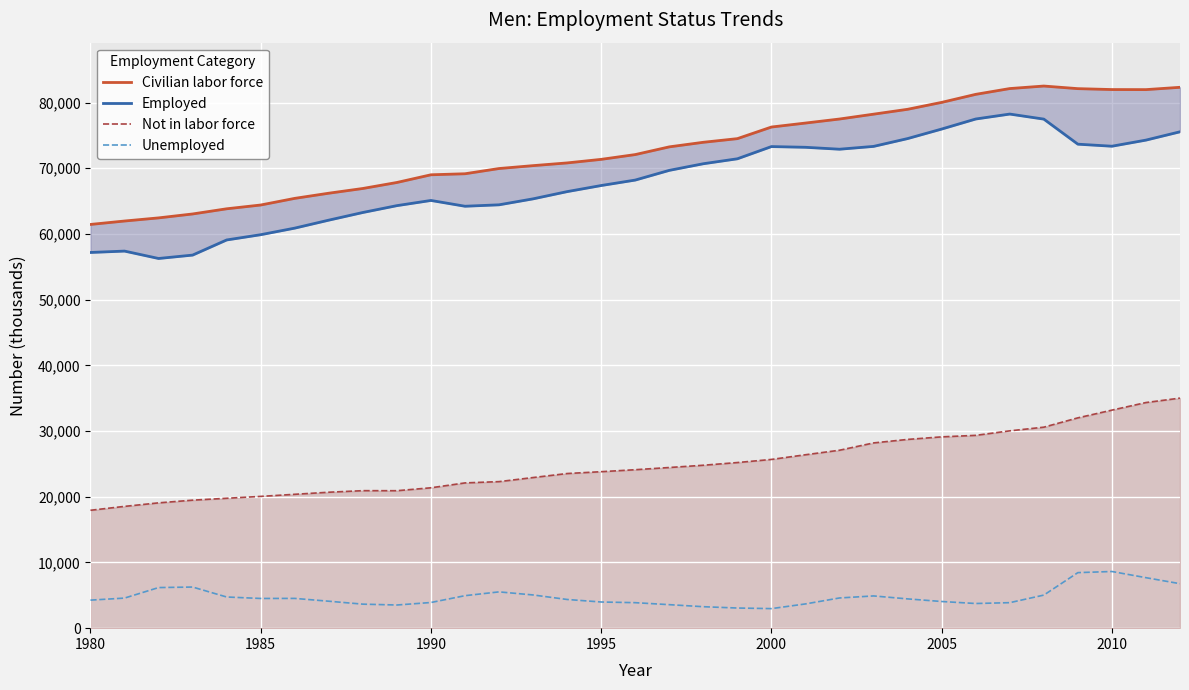

What is the sum of the Not in labor force values at 1985 and 1980?

38003